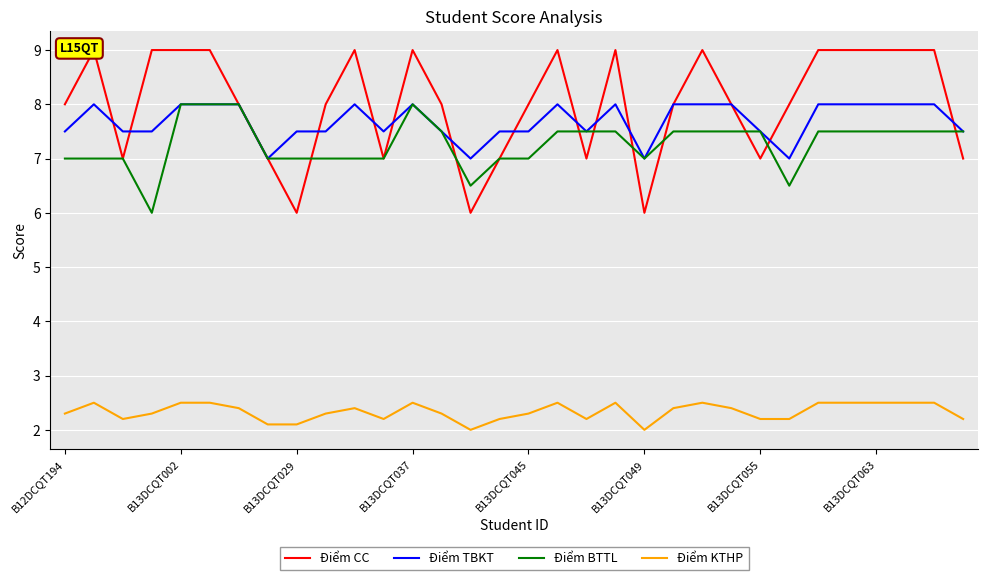

True or false: Điểm BTTL and Điểm TBKT intersect in this chart.

False